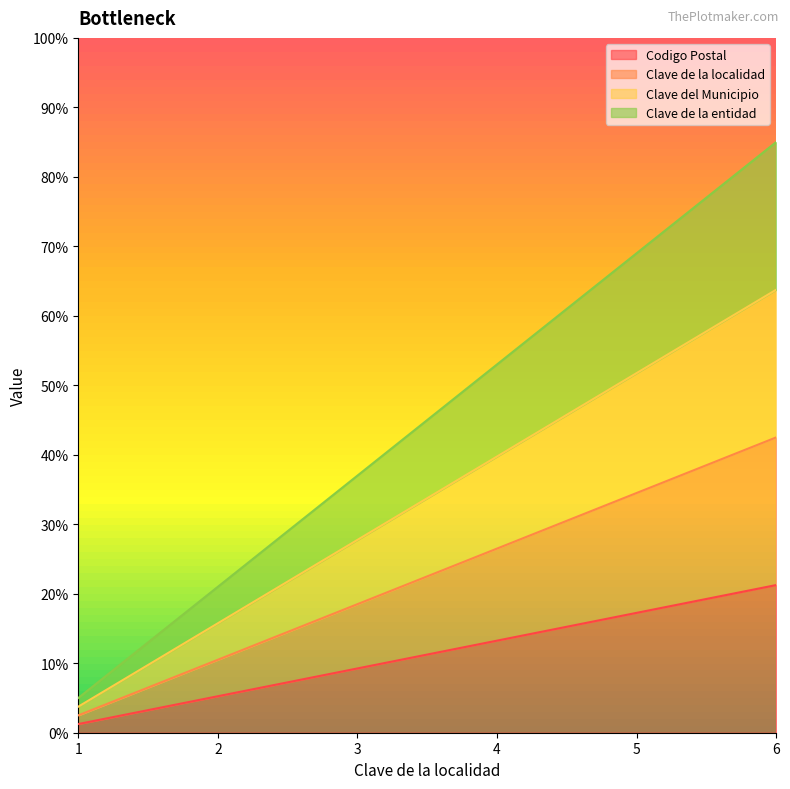

Where does the Clave del Municipio series first go above 39?

4